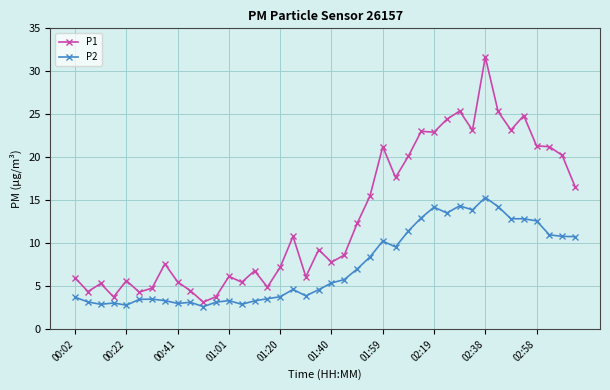

What is the value of the P2 point at the 7th from the left?

3.5